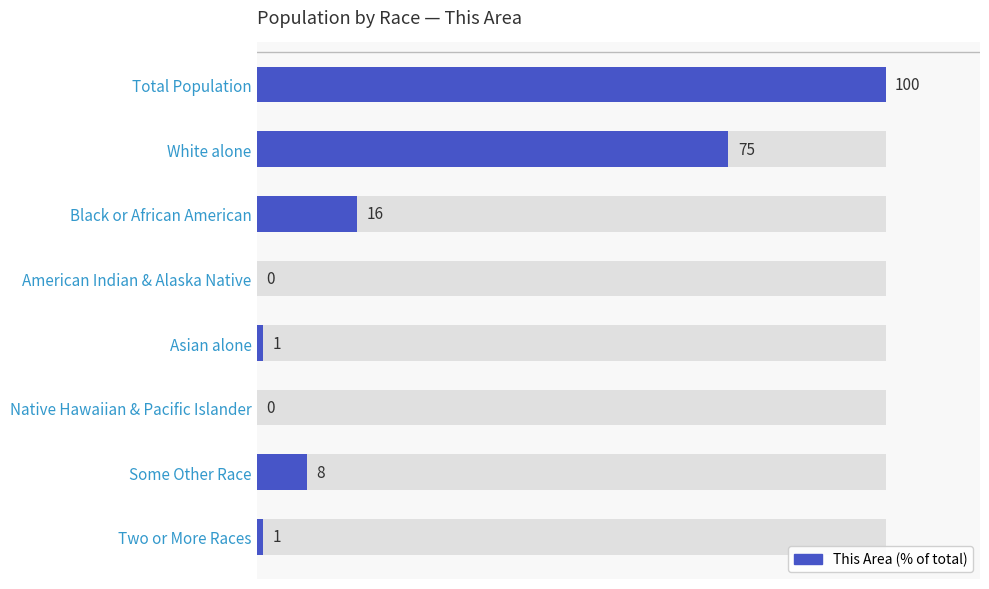

The chart shows a value of 0 at Native Hawaiian & Pacific Islander. True or false?

True